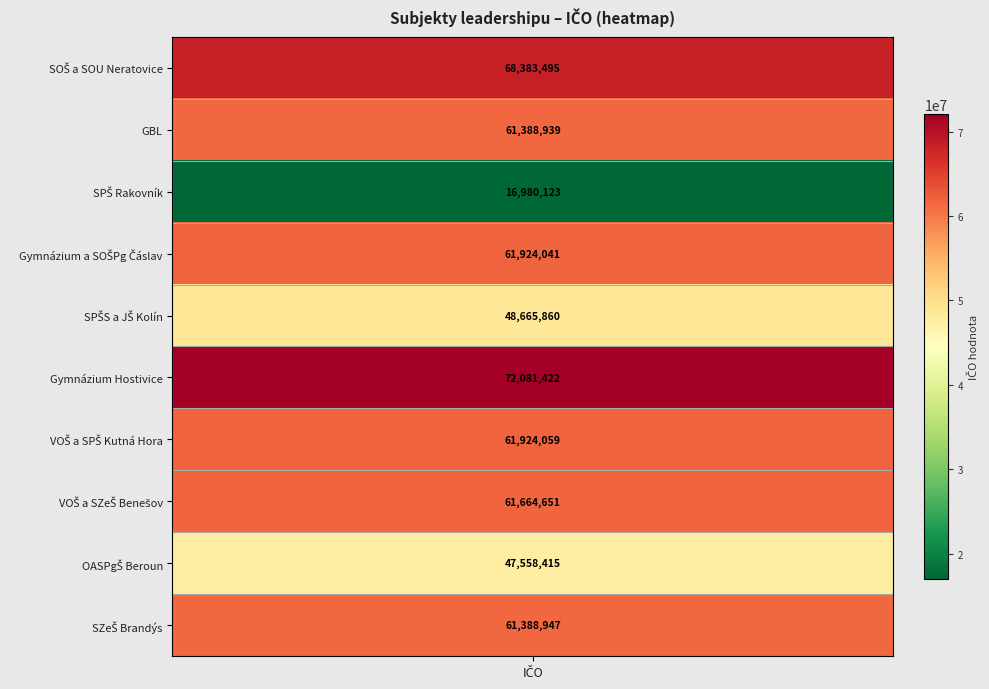

What is the difference between the values at 7 and 1?

275712